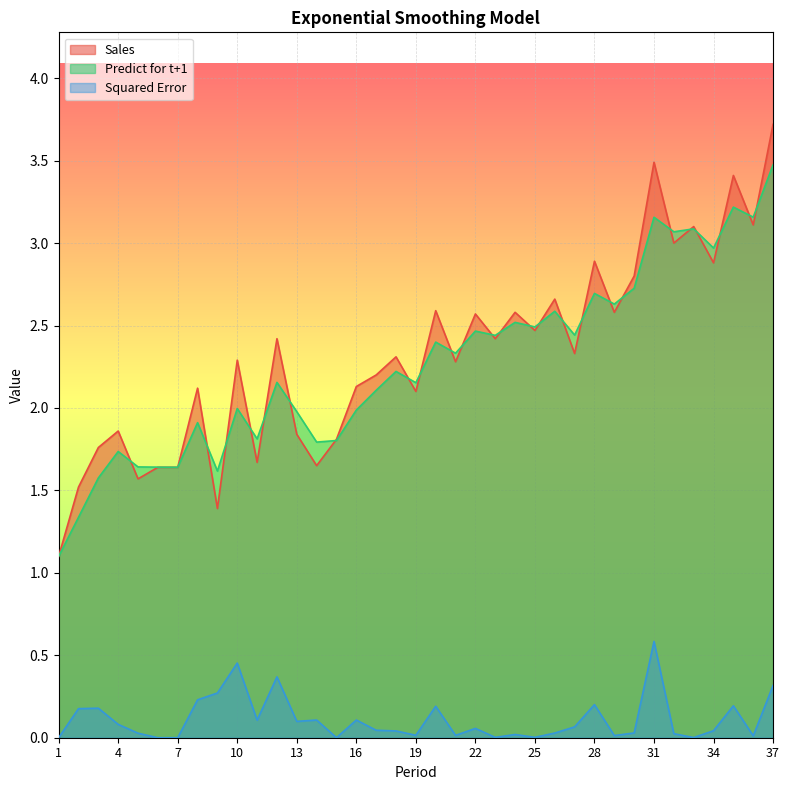

How many distinct data groups are displayed?

3